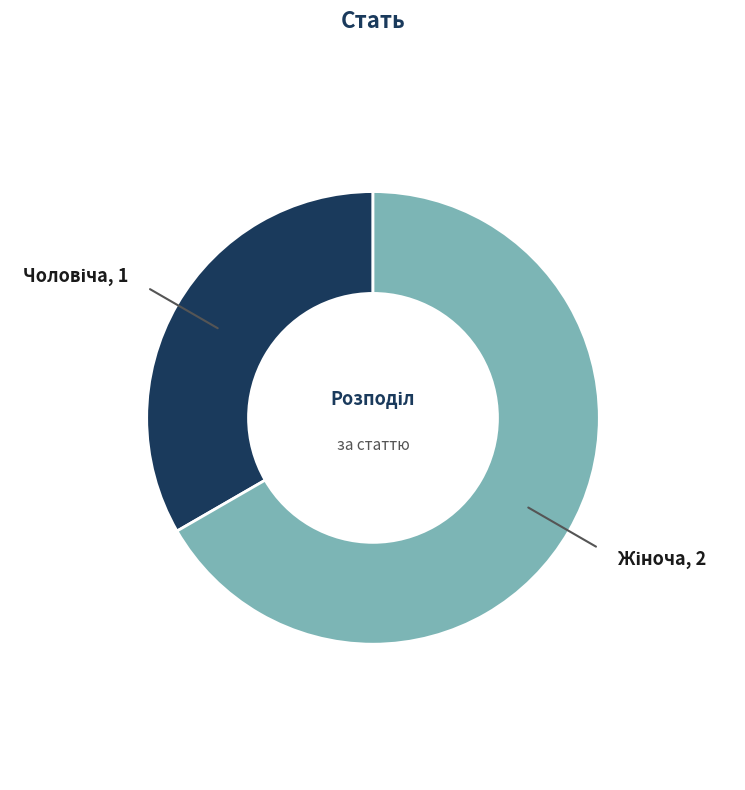

Does any single category account for the majority?

Yes